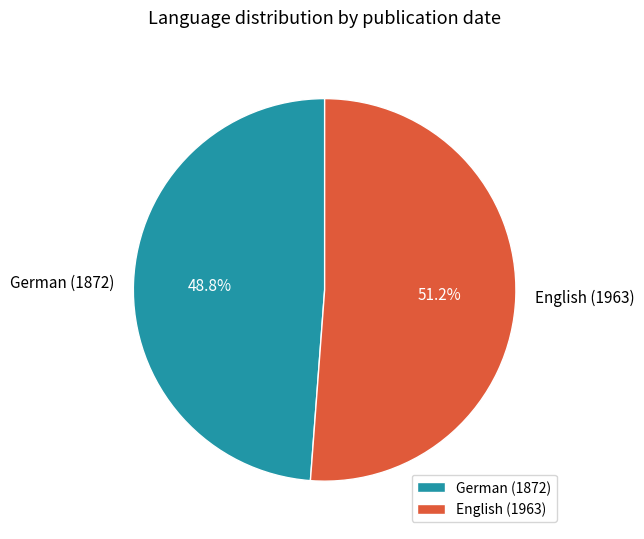

To the nearest percent, what portion does German (1872) represent?

49%